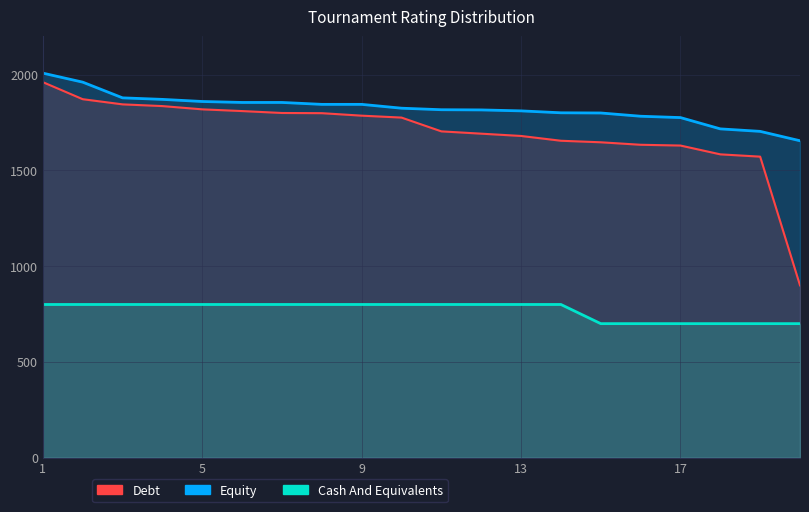

What is the value of the Debt point at the 11th from the left?

1704